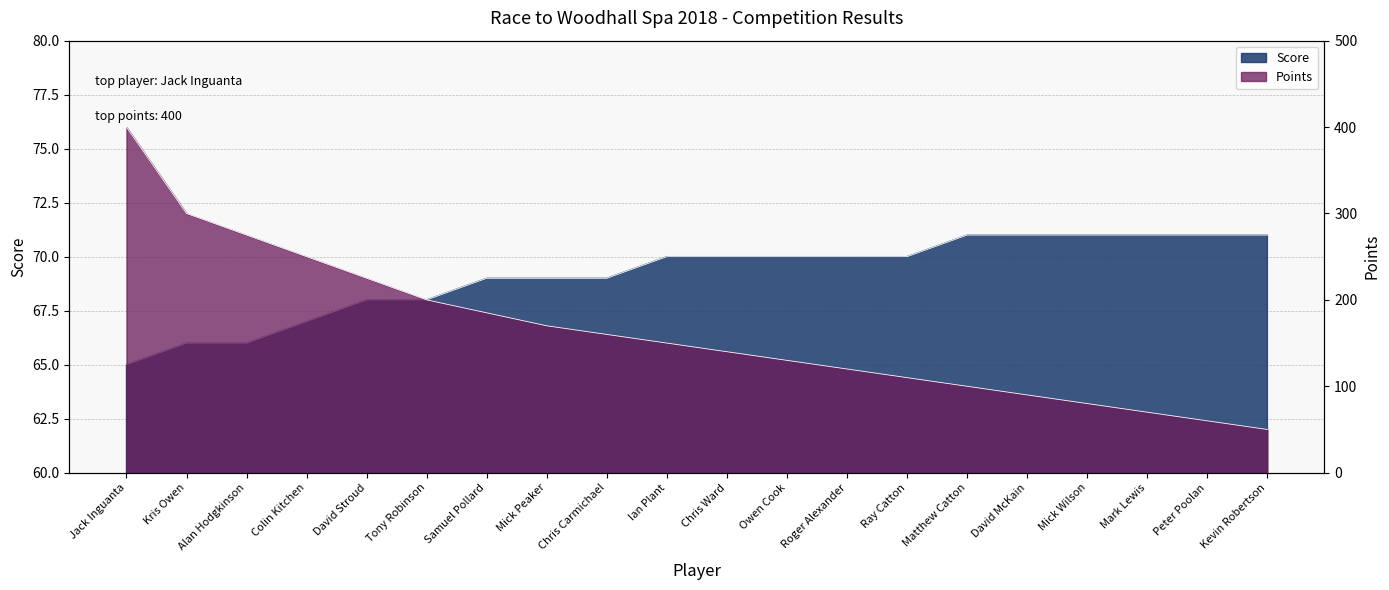

What is the difference between the maximum and second lowest values in the Points series?

340